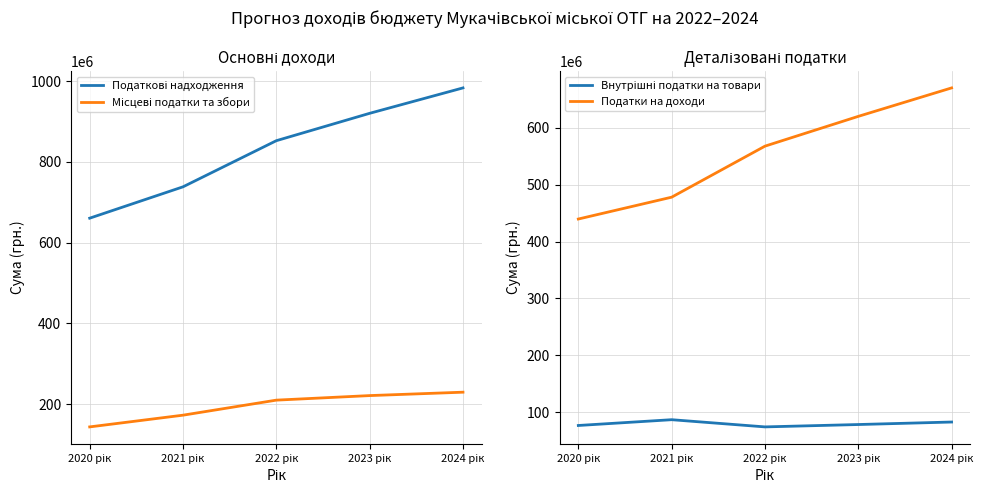

What is the label of the 5th point from the right?

2020 рік